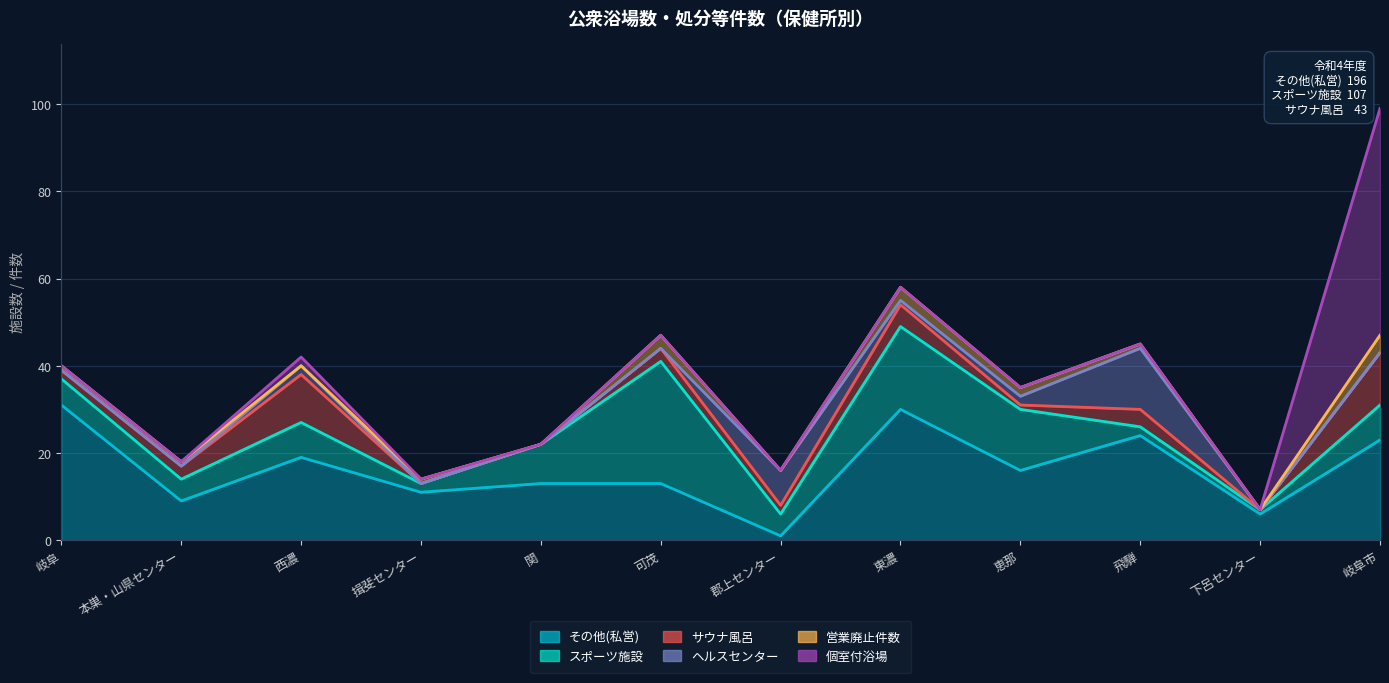

Reading right to left, list all the values displayed in this chart.

その他(私営): 23	6	24	16	30	1	13	13	11	19	9	31
スポーツ施設: 8	1	2	14	19	5	28	9	2	8	5	6
サウナ風呂: 12	0	4	1	5	2	3	0	0	11	3	2
ヘルスセンター: 0	0	14	2	1	8	0	0	0	2	0	0
営業廃止件数: 4	0	1	2	3	0	3	0	1	0	1	1
個室付浴場: 52	0	0	0	0	0	0	0	0	2	0	0